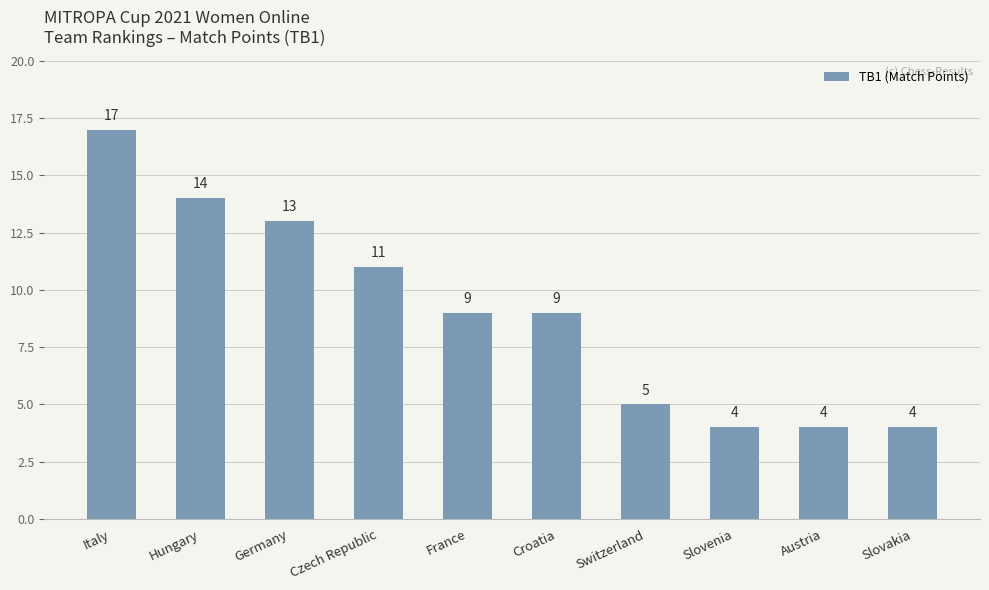

What is the label of the 4th bar from the left?

Czech Republic